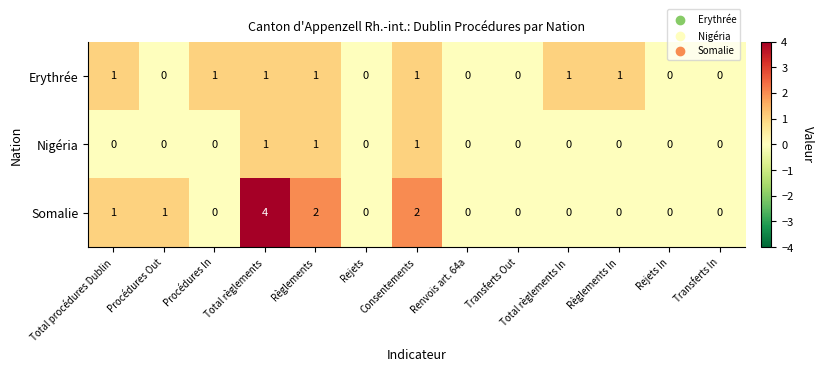

Which series has the largest total across all categories?

Somalie